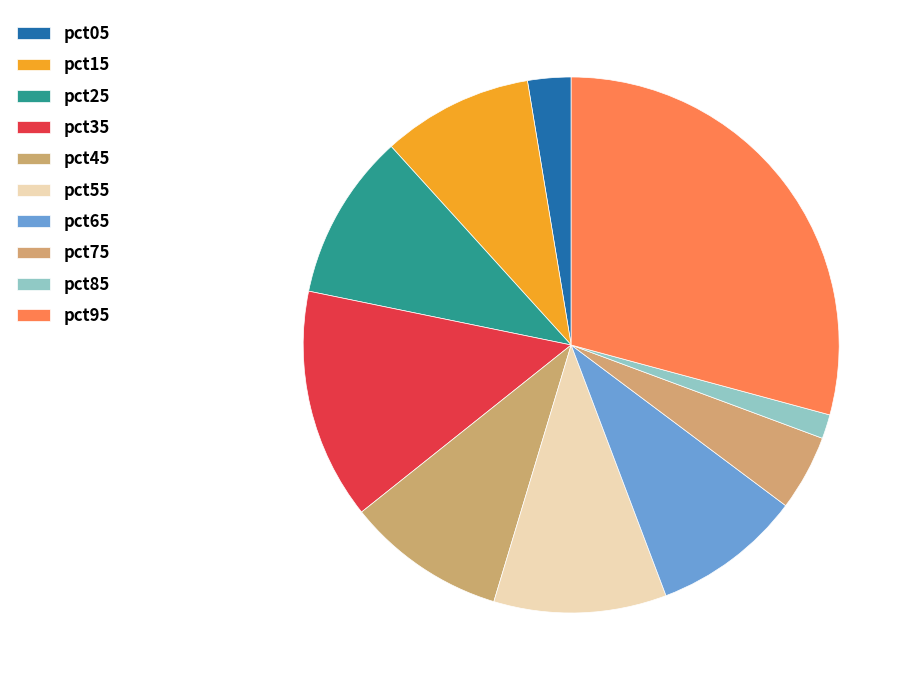

To the nearest percent, what is the combined percentage of pct05 and pct25?

13%